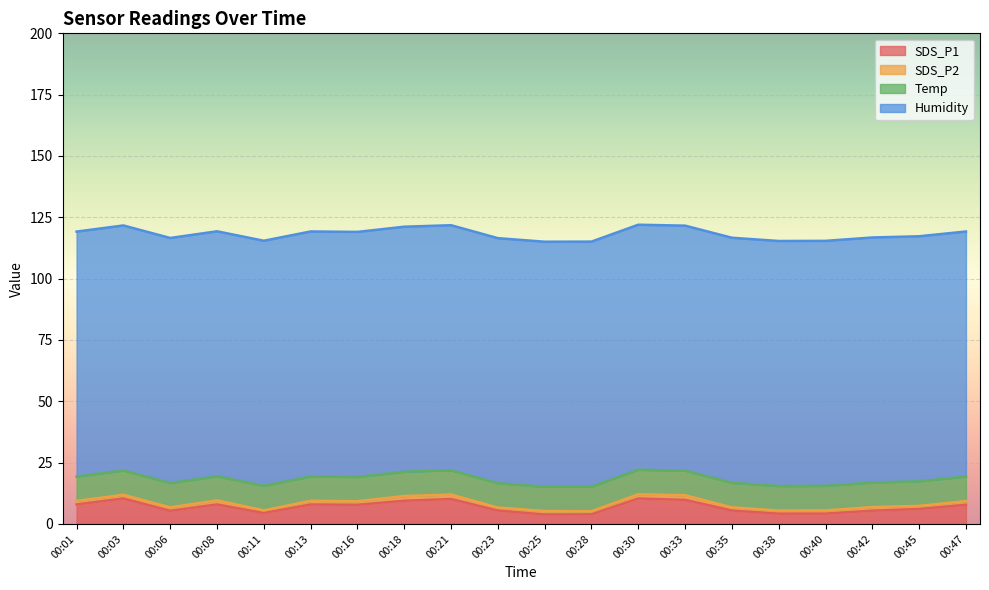

Which series has the largest total across all categories?

Humidity